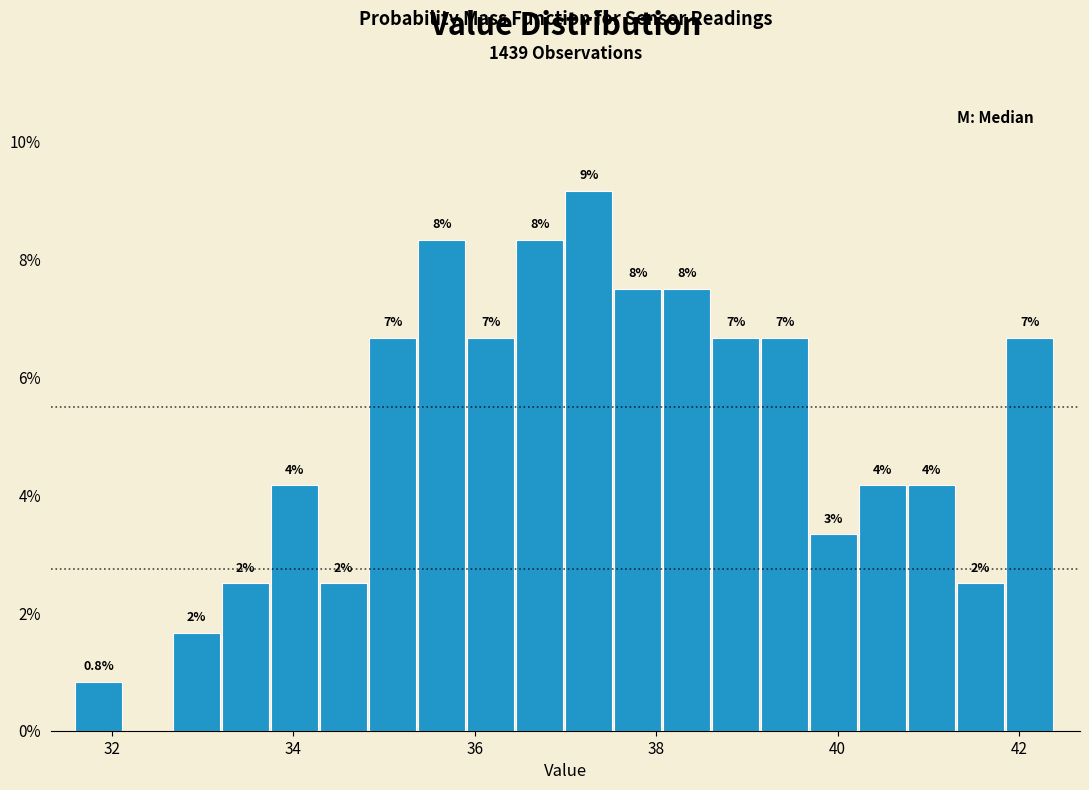

Around what value on the x-axis is the tallest bar? Give the approximate position of its centre, as read against the axis.

37.2